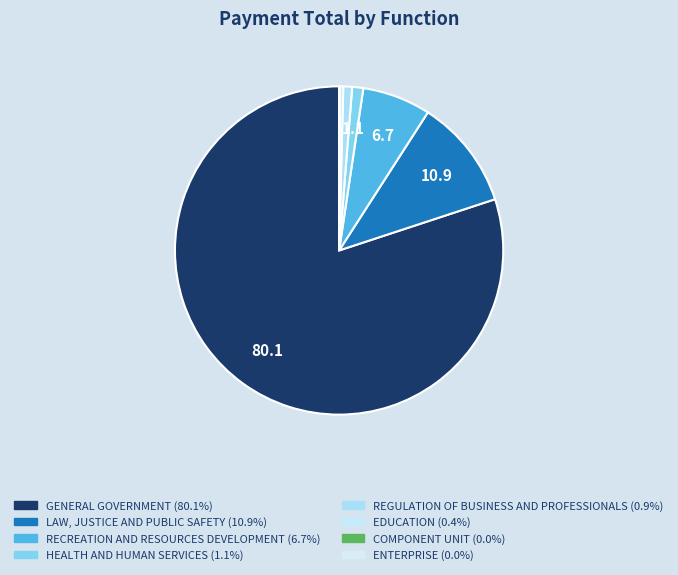

Which slice represents more than half of the pie?

GENERAL GOVERNMENT